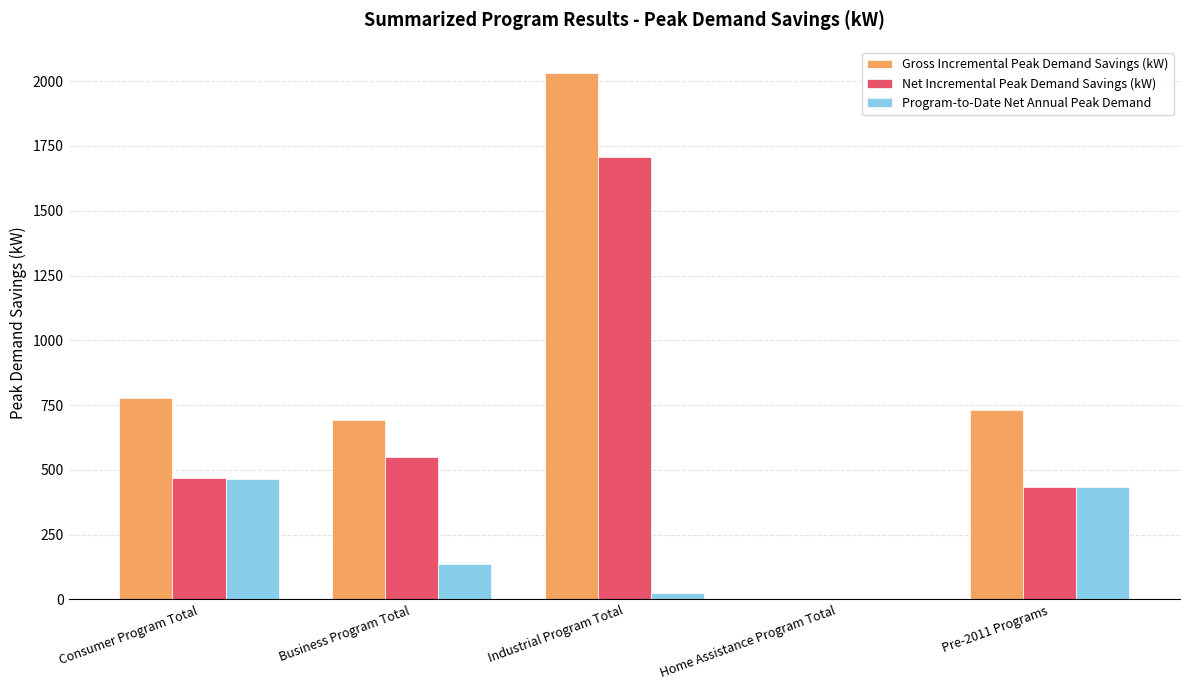

What is the sum of the Program-to-Date Net Annual Peak Demand values at Home Assistance Program Total and Consumer Program Total?

464.2